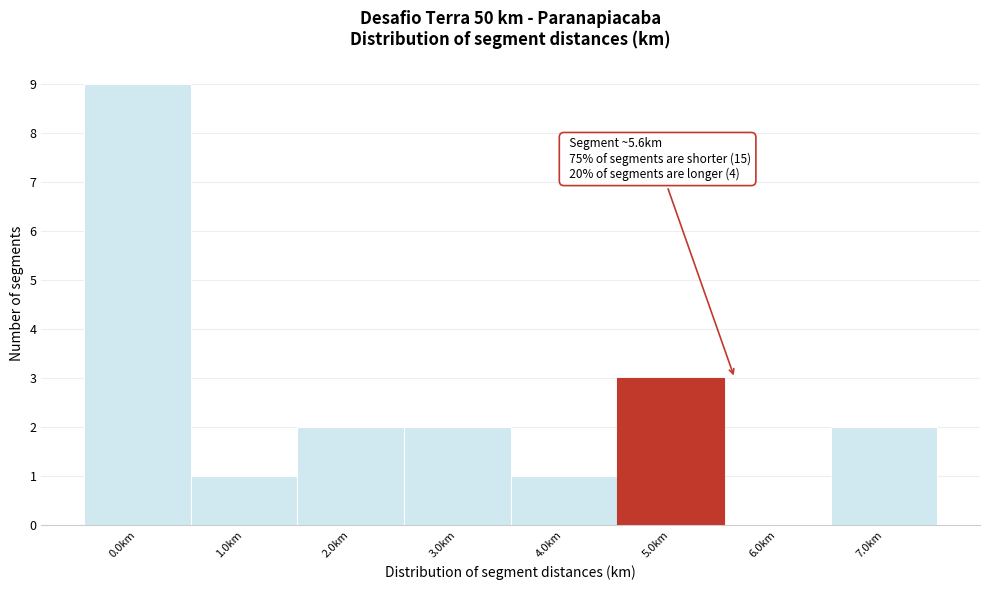

Reading right to left, list all the values displayed in this chart.

7.0km=2	6.0km=0	5.0km=3	4.0km=1	3.0km=2	2.0km=2	1.0km=1	0.0km=9